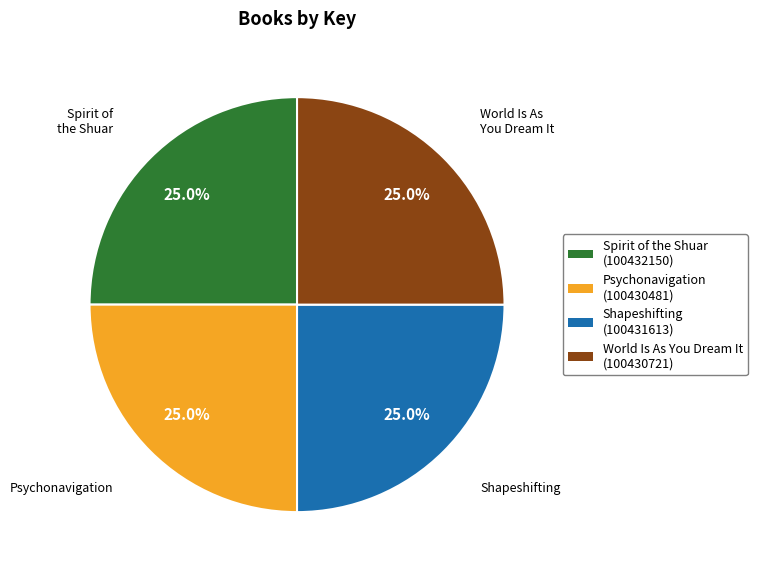

To the nearest percent, what percentage of the pie is World Is As You Dream It?

25%